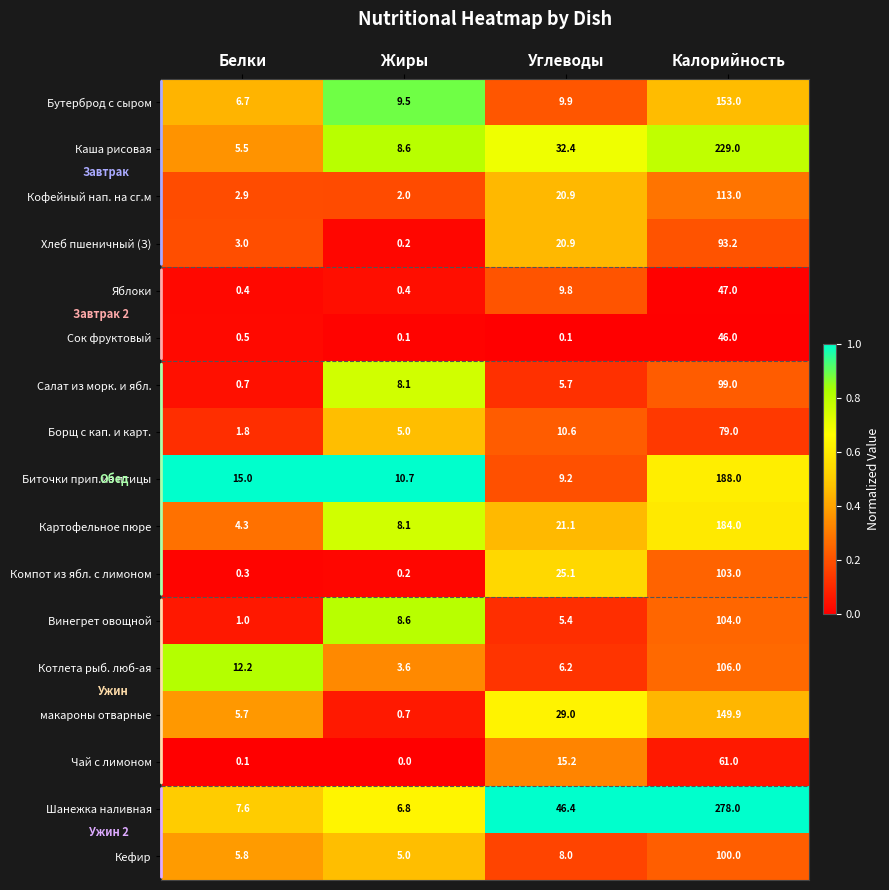

Read the Борщ с кап. и карт. value at Белки.

1.8